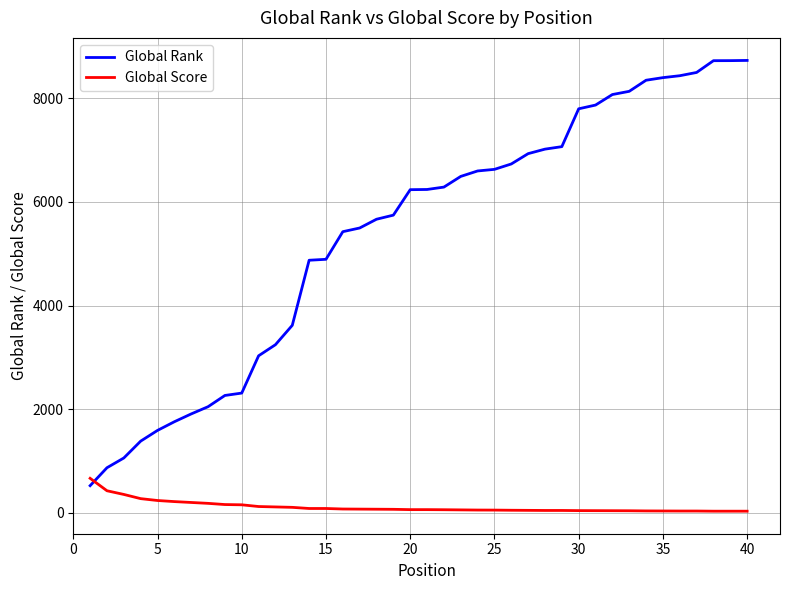

Which series has the widest spread of values?

Global Rank